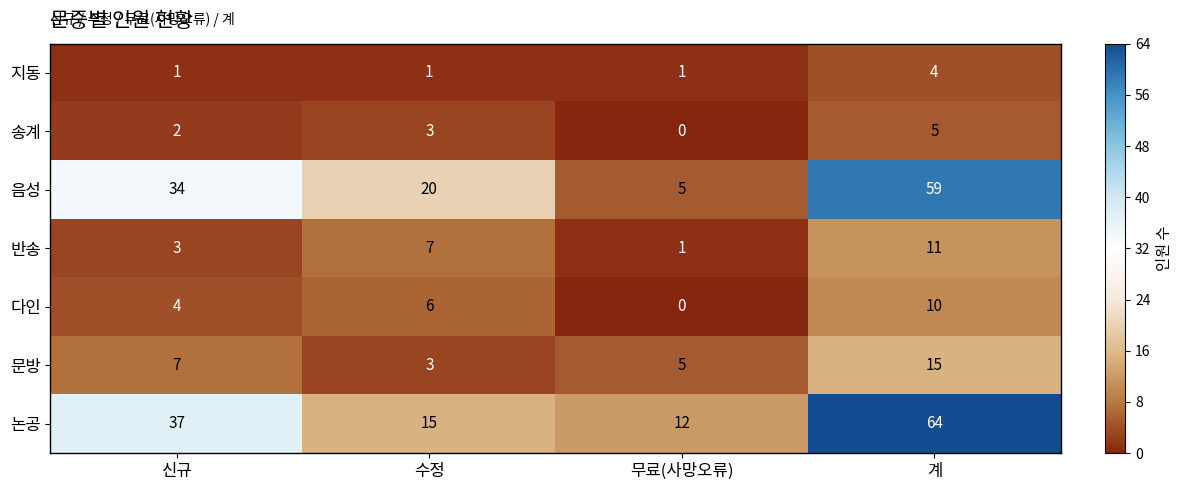

Which series has the largest range (max minus min)?

음성